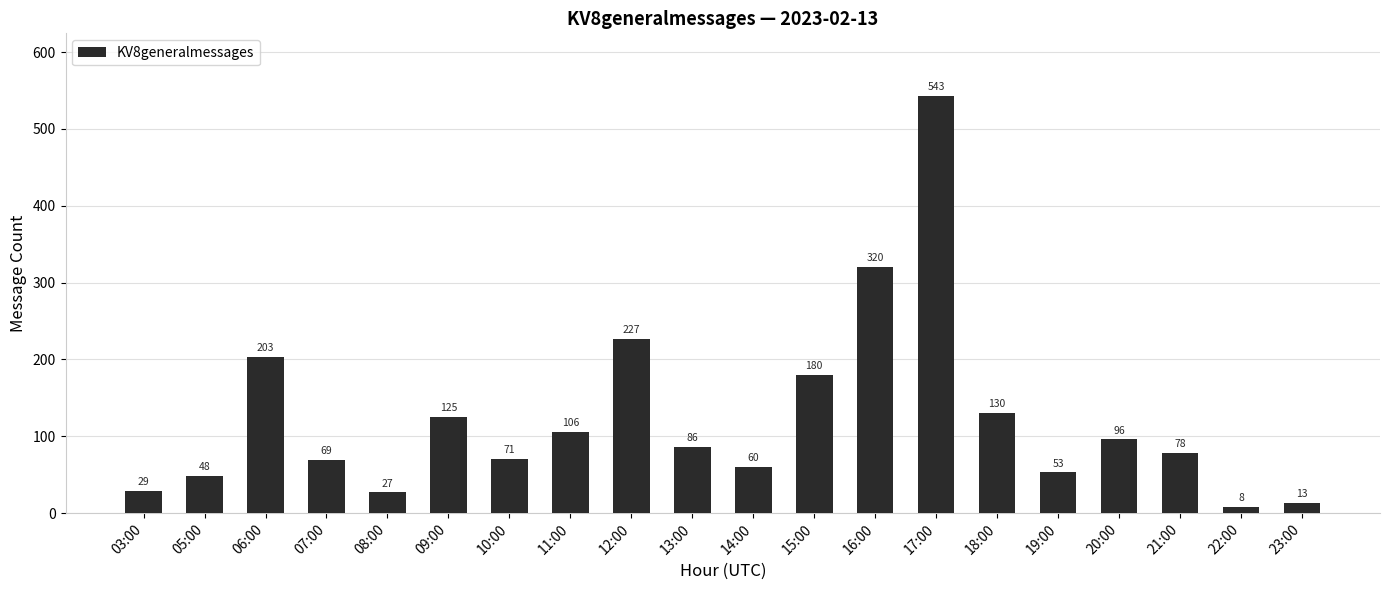

Between 20:00 and 11:00, which is larger?

11:00